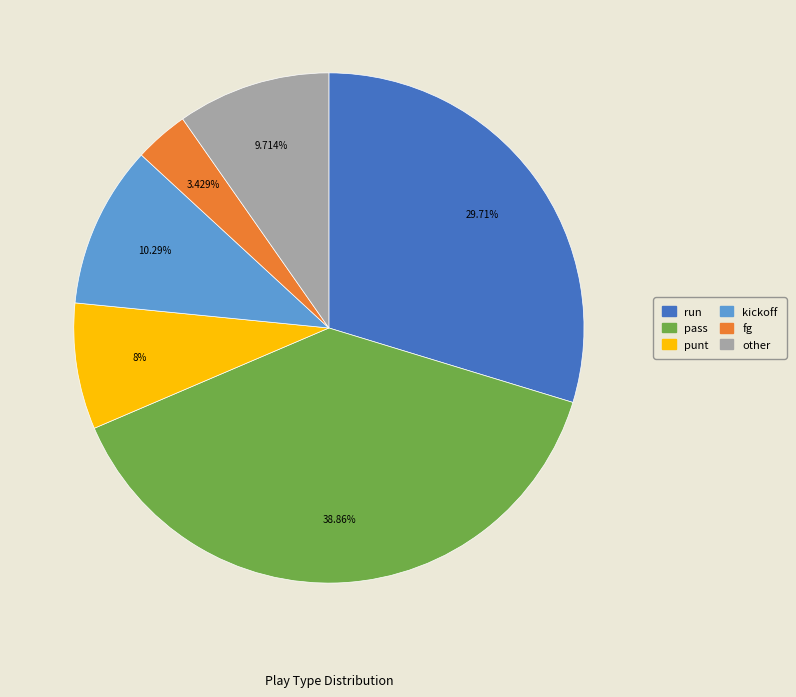

How many segments does this pie chart have?

6